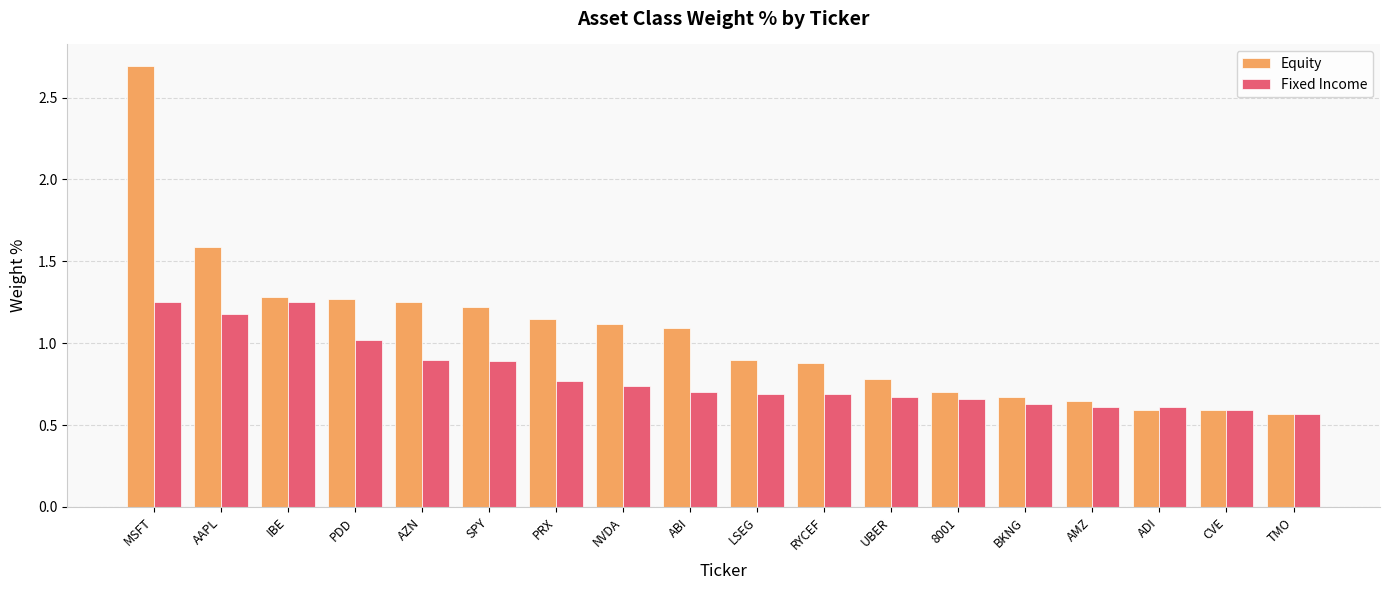

Which series changed the most between MSFT and ADI?

Equity